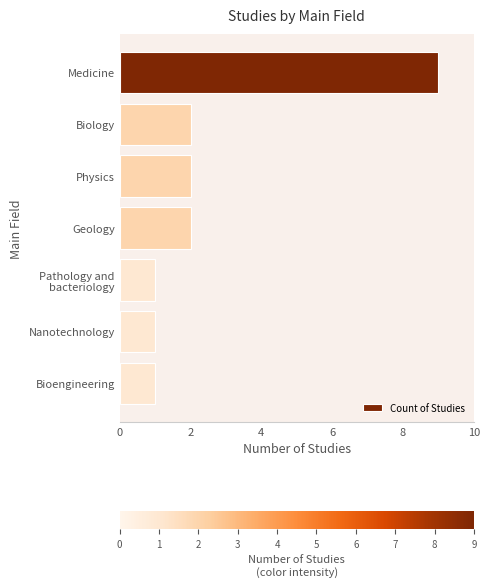

How many values are between 1 and 2?

6